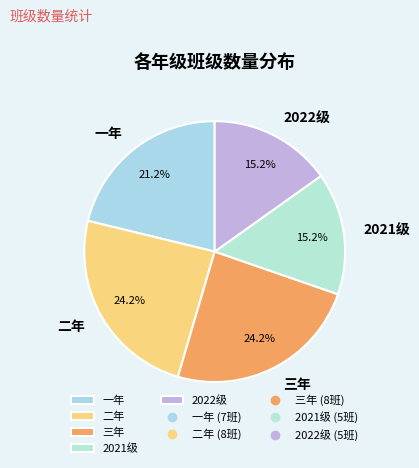

Which has a higher value, 2022级 or 一年?

一年